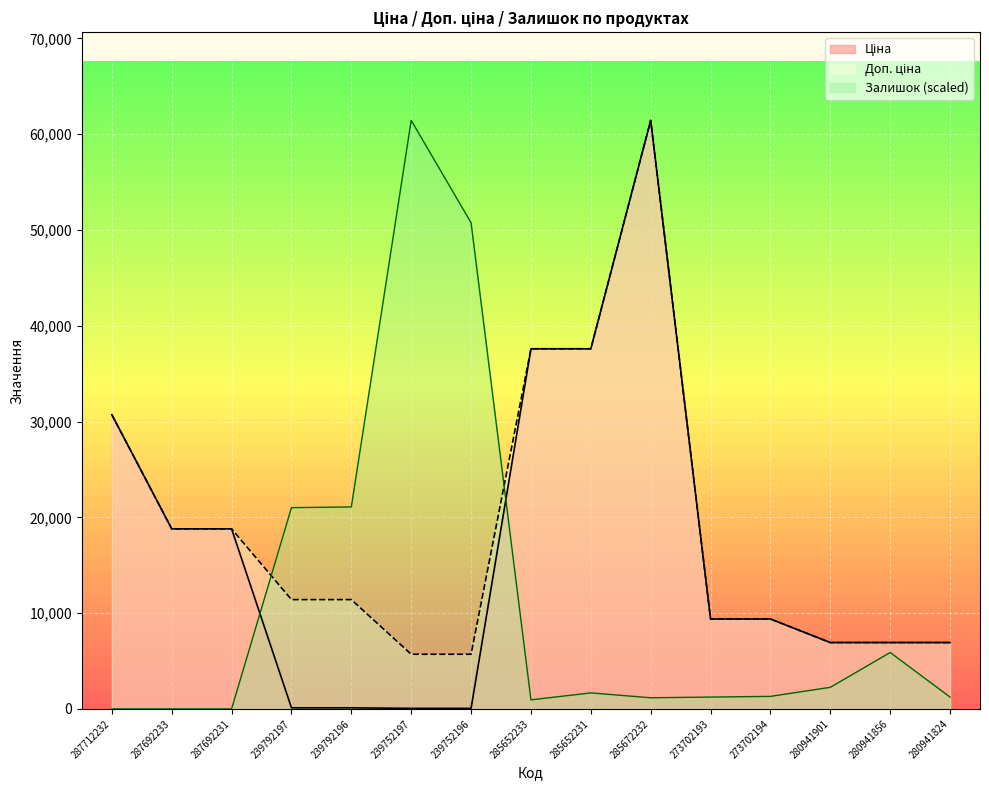

What is the difference between the highest and lowest values at 273702193?

8148.0